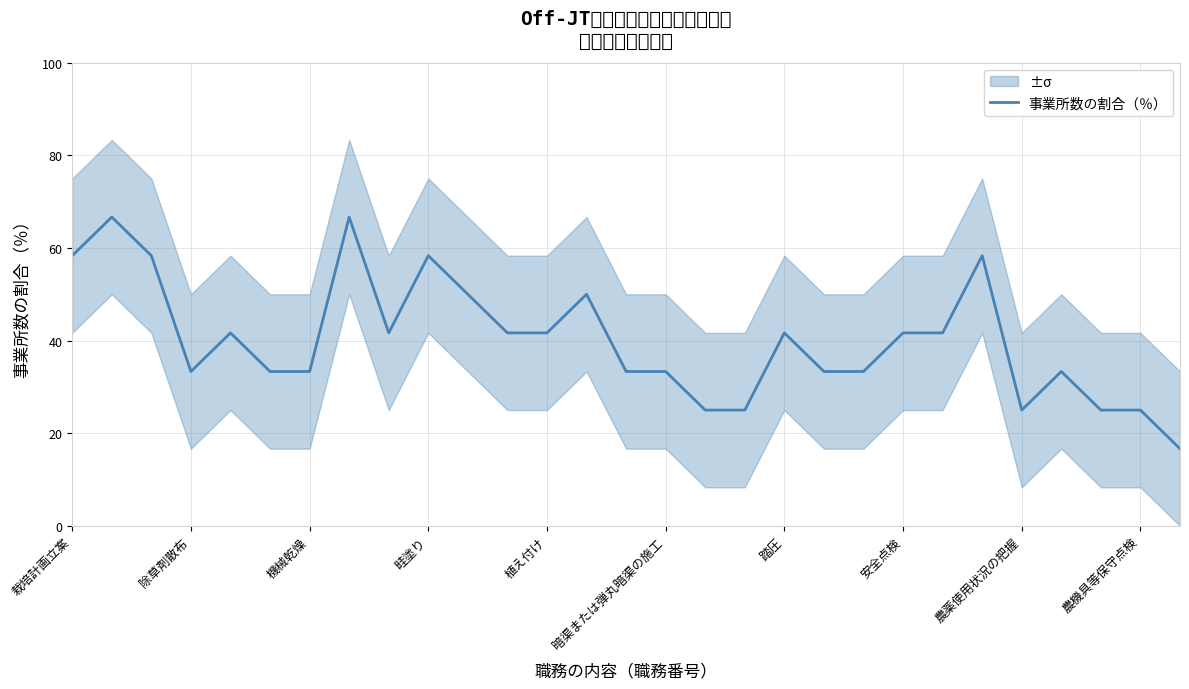

The 事業所数の割合（％） series shows 25.0 at 農薬使用状況の把握. True or false?

True